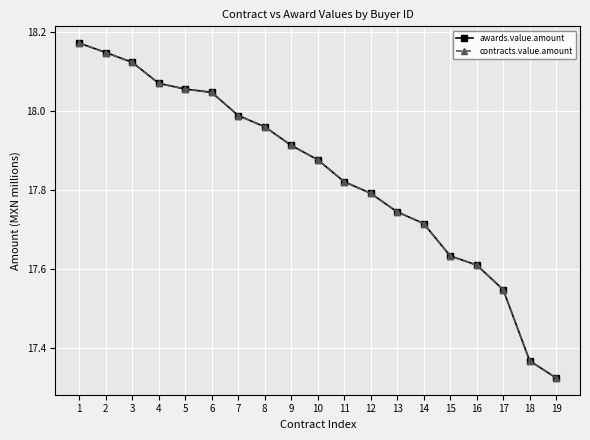

What is the value of the contracts.value.amount point at the 16th from the left?

17.6